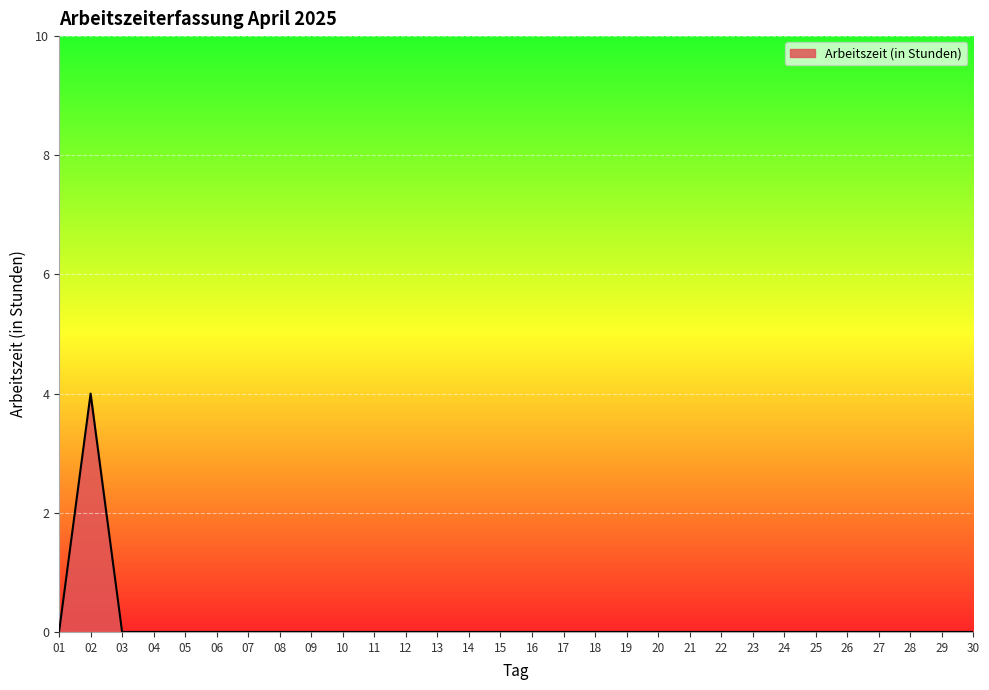

What is the difference between the maximum and minimum values?

4